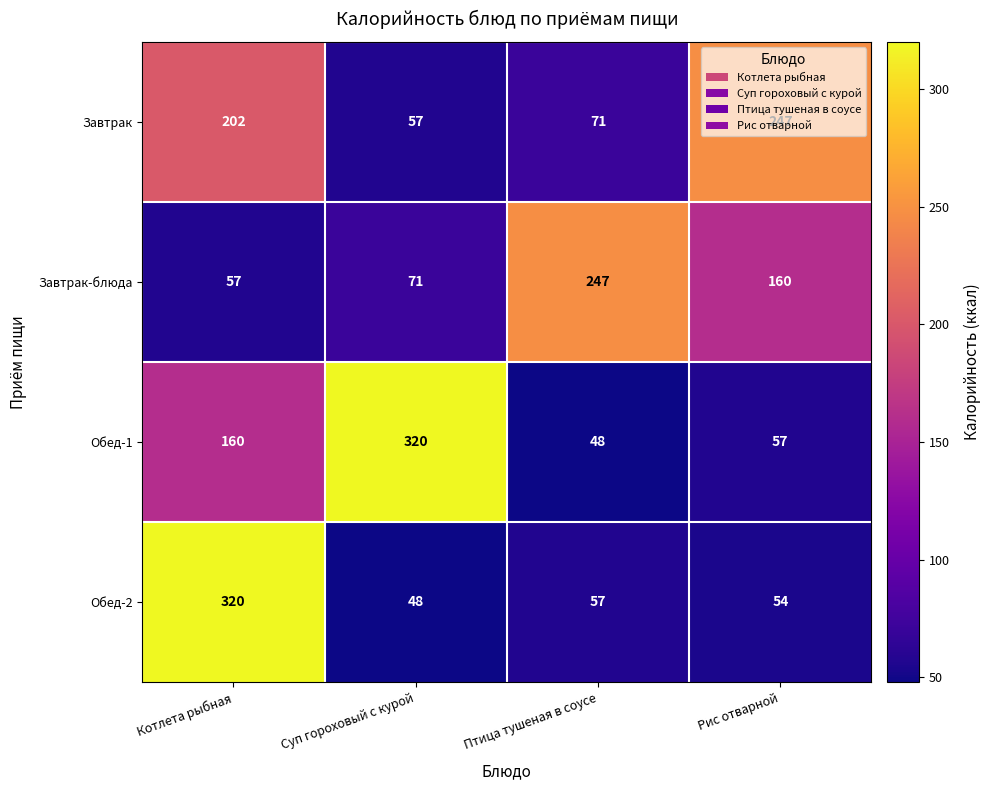

Which series has the largest total across all categories?

Обед-1